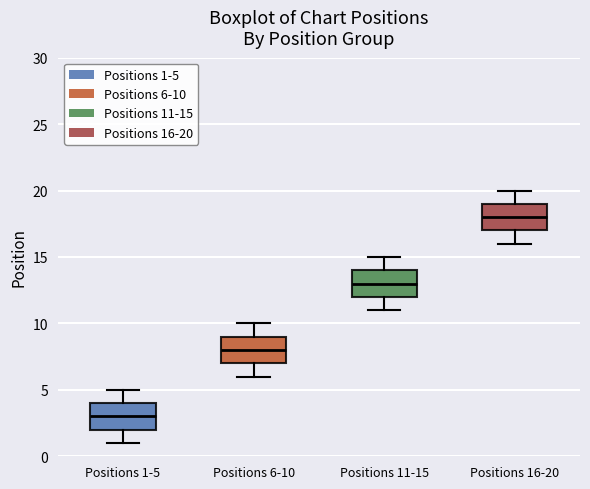

Where does the median line of the box for Positions 16-20 sit on the y-axis? The values are not printed on the chart, so give them approximately, as read against the axis.

18